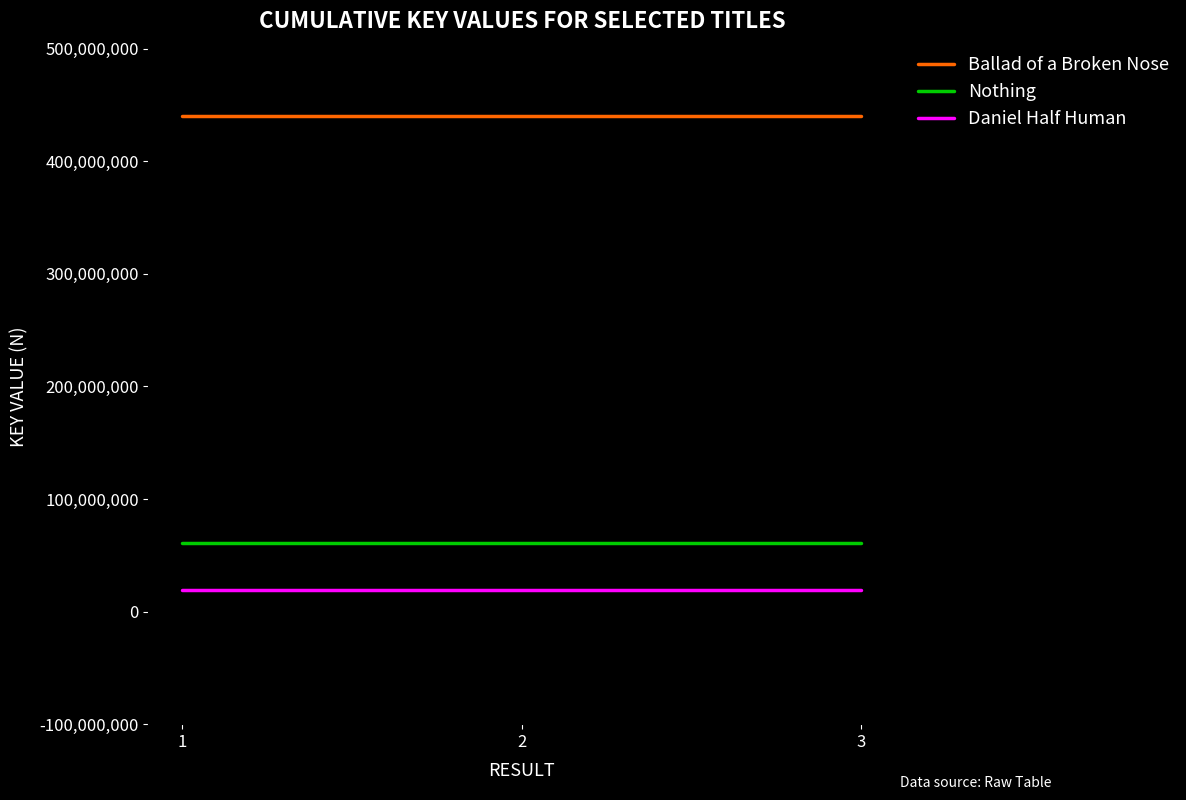

Is this an area chart (filled region under the line)?

No